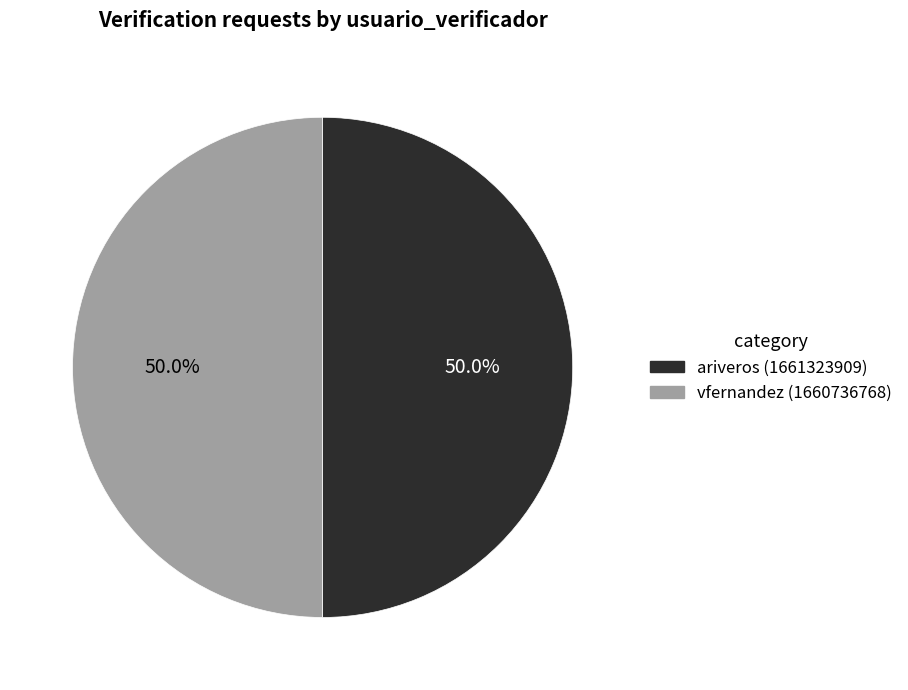

What is the ratio of the value at ariveros to the value at vfernandez?

1.0